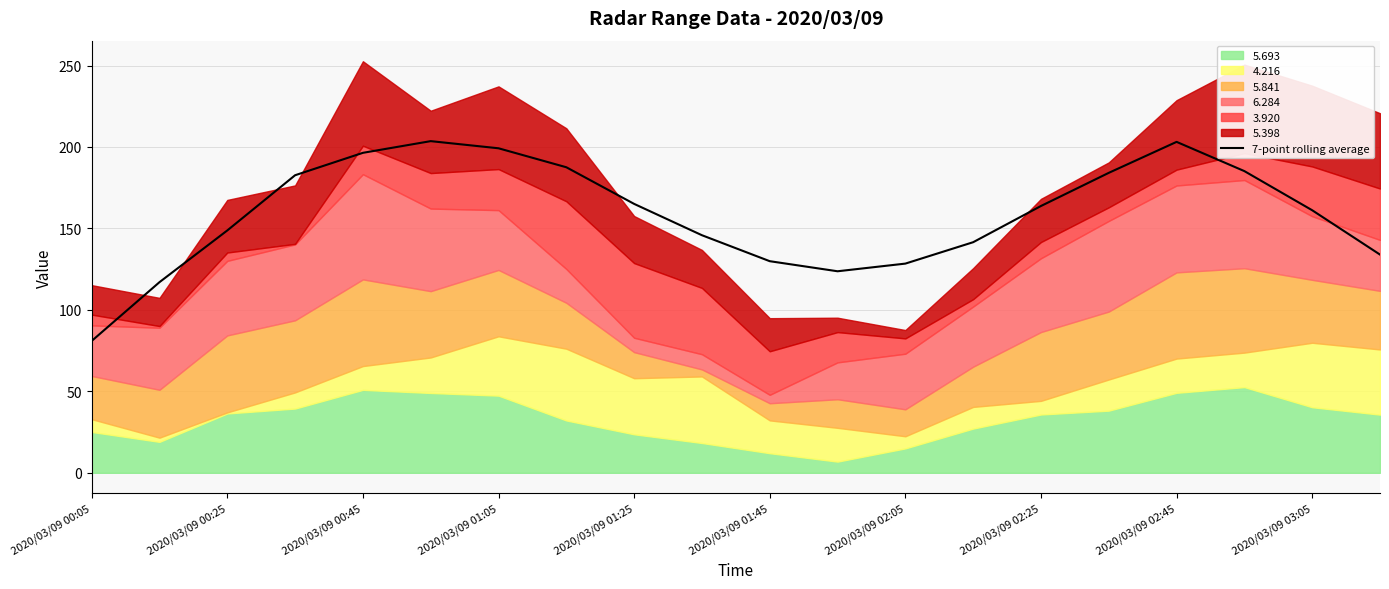

How many values exceed 163?

10